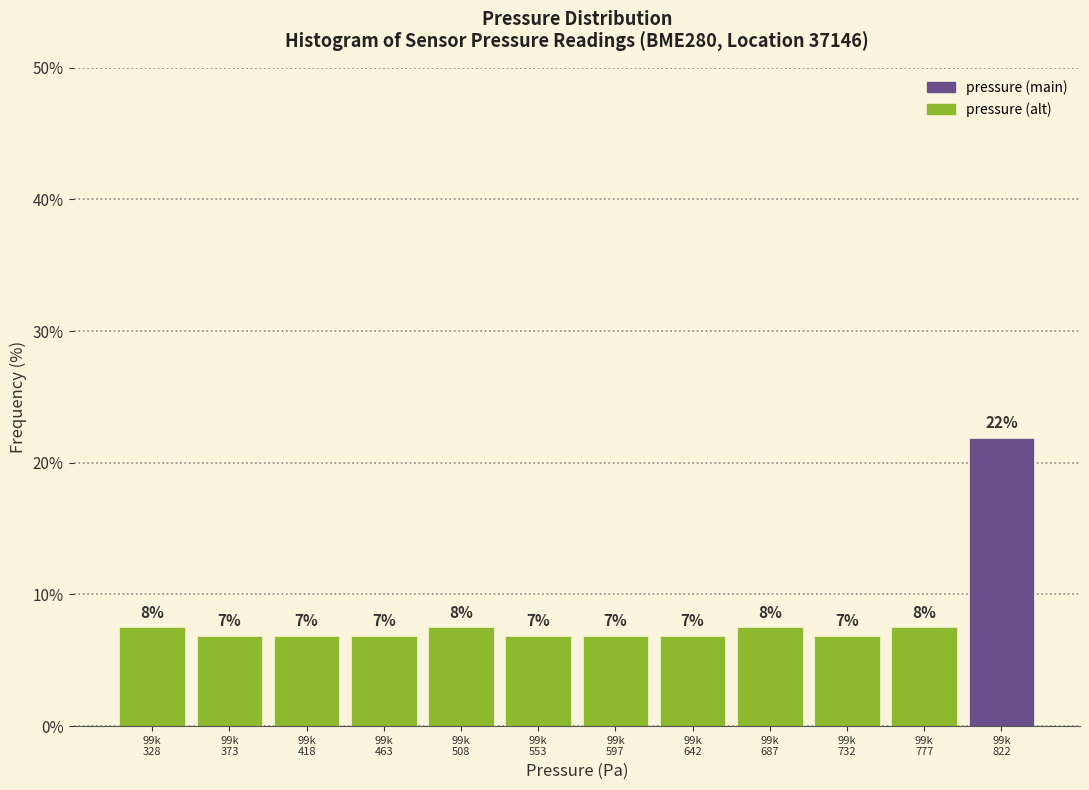

How many bars are there in total?

12